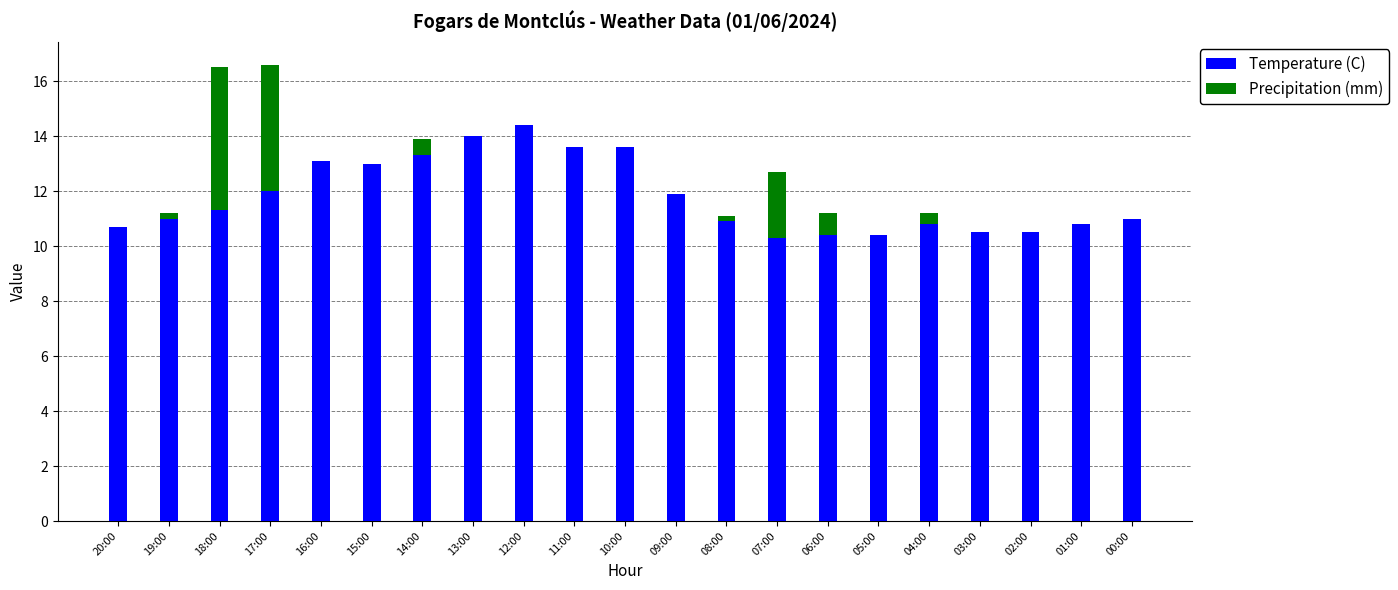

What is the total value across all series at 03:00?

10.5